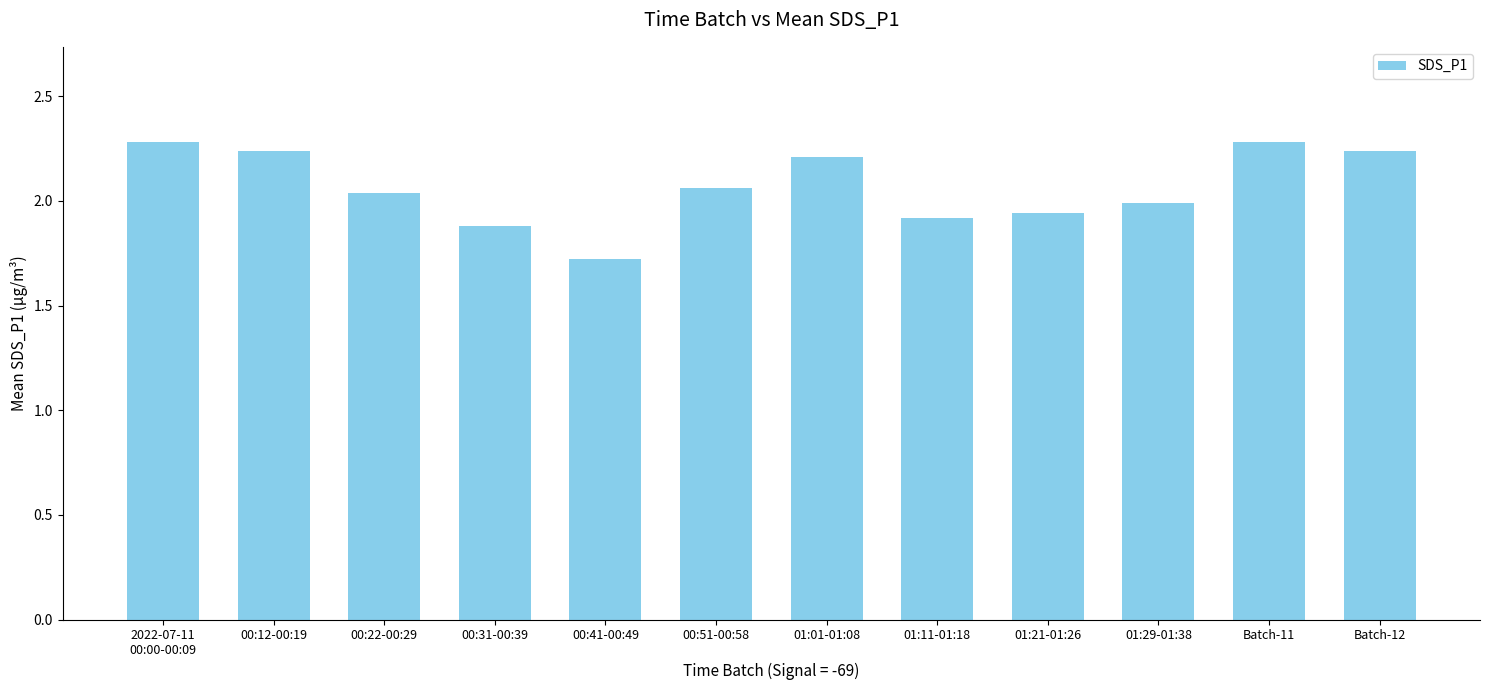

What is the value of the 5th bar from the left?

1.7